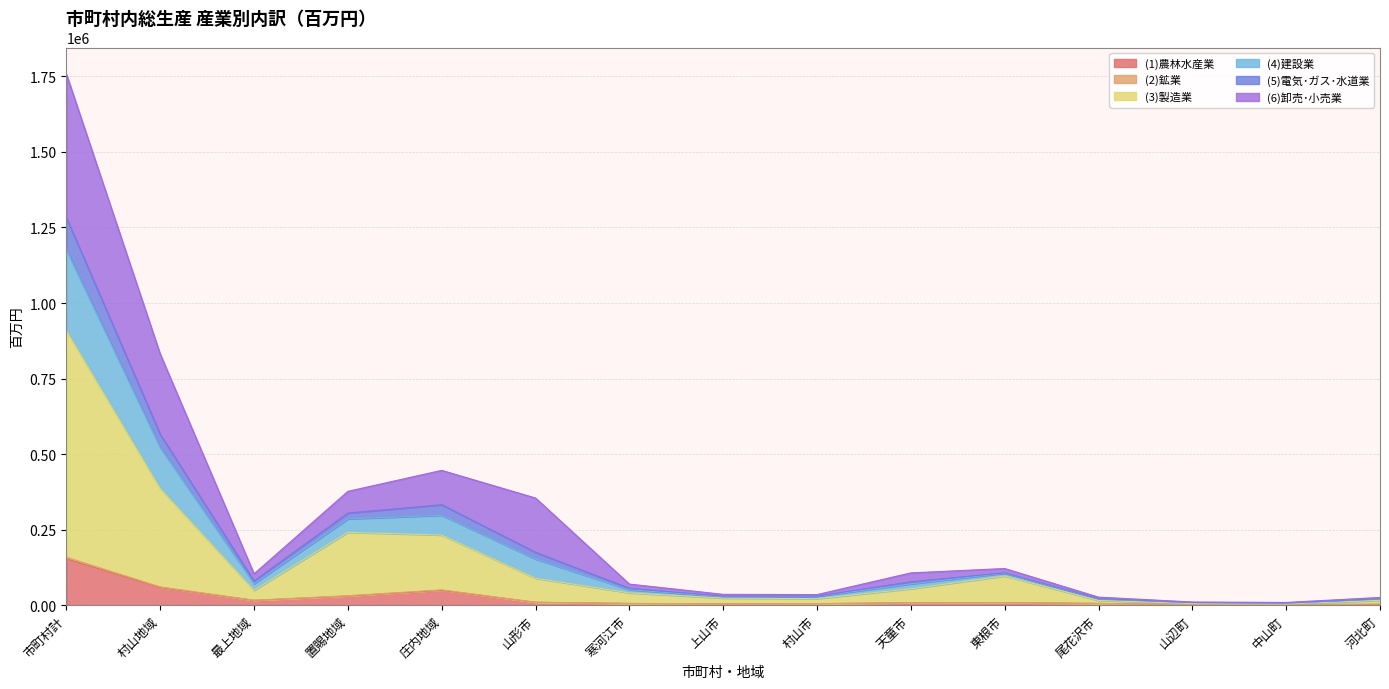

True or false: (1)農林水産業 has a value of 153539 at 市町村計.

True